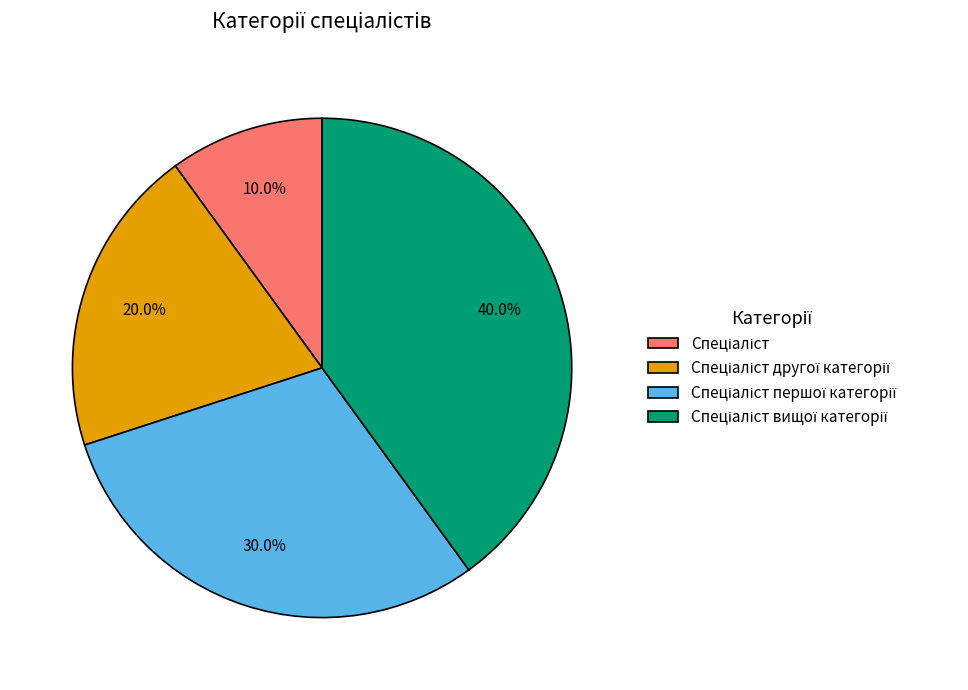

Is there any slice that represents more than half of the pie?

No